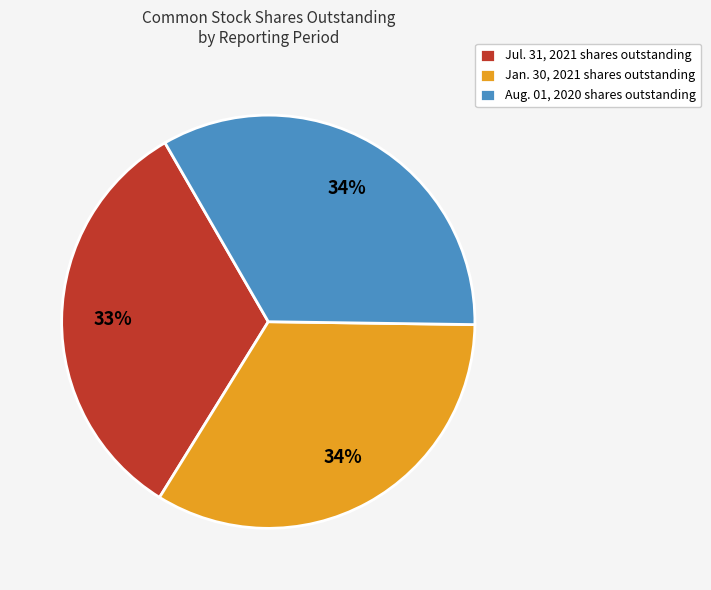

How many segments does this pie chart have?

3